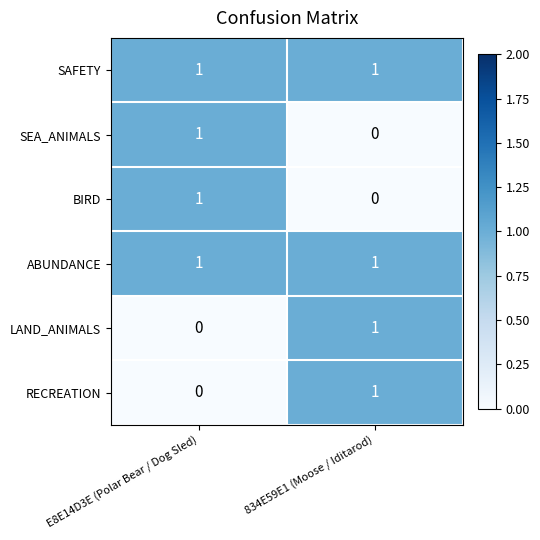

Reading left to right, what are all the values shown in this chart?

SAFETY: 1	1
SEA_ANIMALS: 1	0
BIRD: 1	0
ABUNDANCE: 1	1
LAND_ANIMALS: 0	1
RECREATION: 0	1